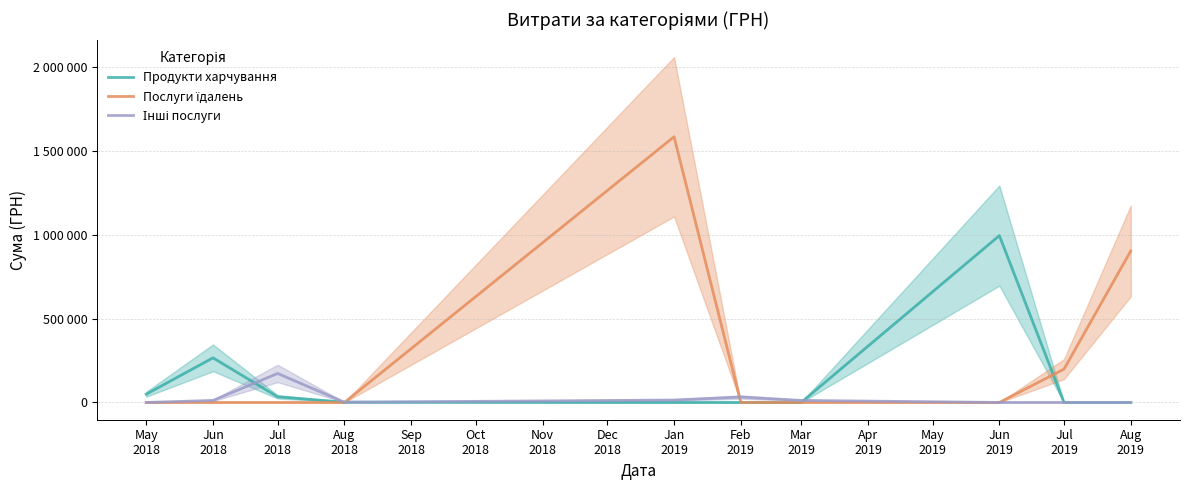

Which has a higher value, Jun 2019 or Jul 2019?

Jun 2019